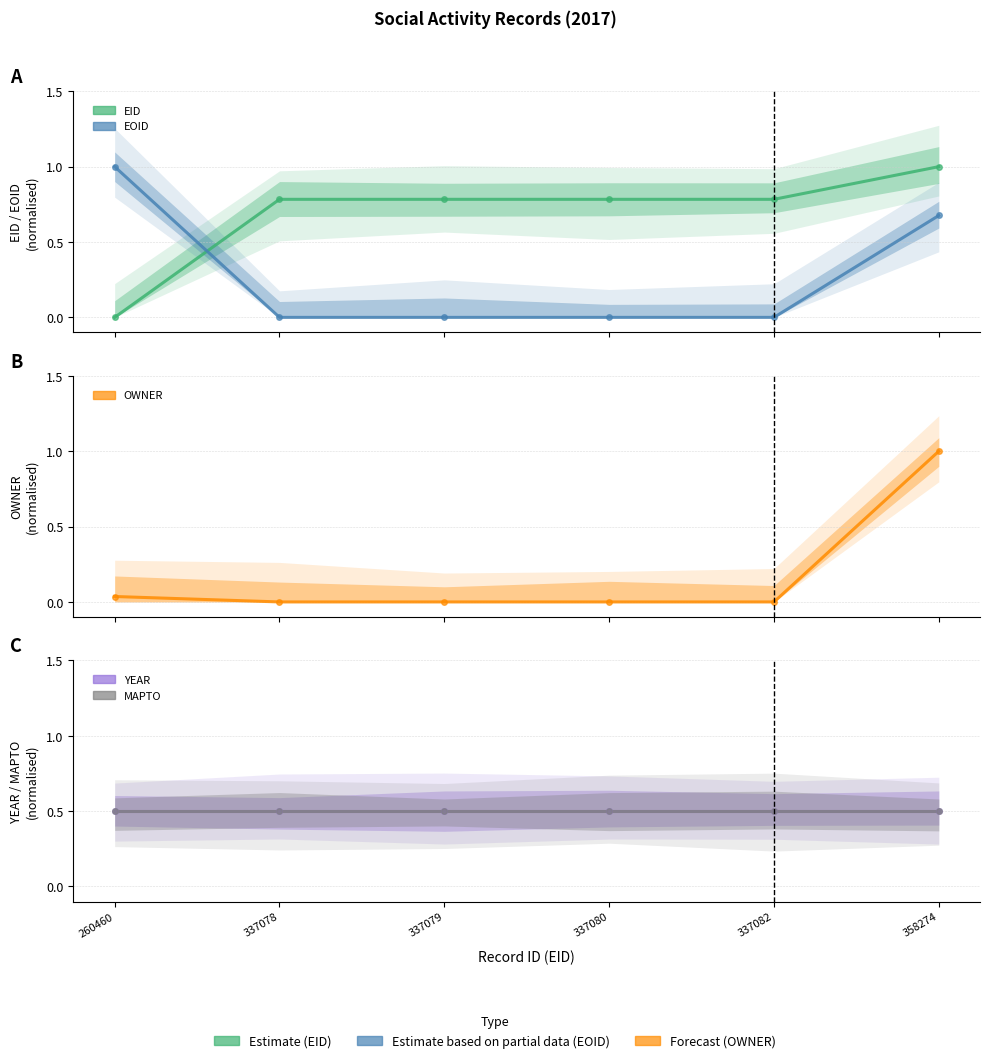

What is the value of the YEAR point at the 1st from the left?

0.5